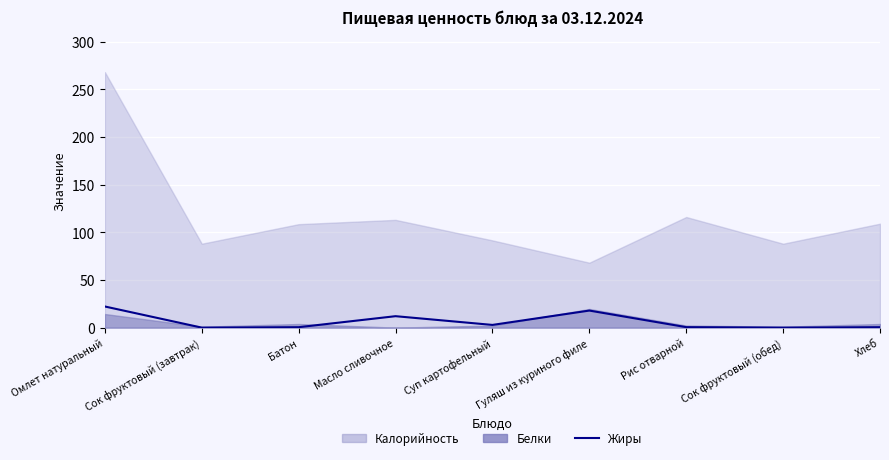

Where is the first local maximum?

Масло сливочное